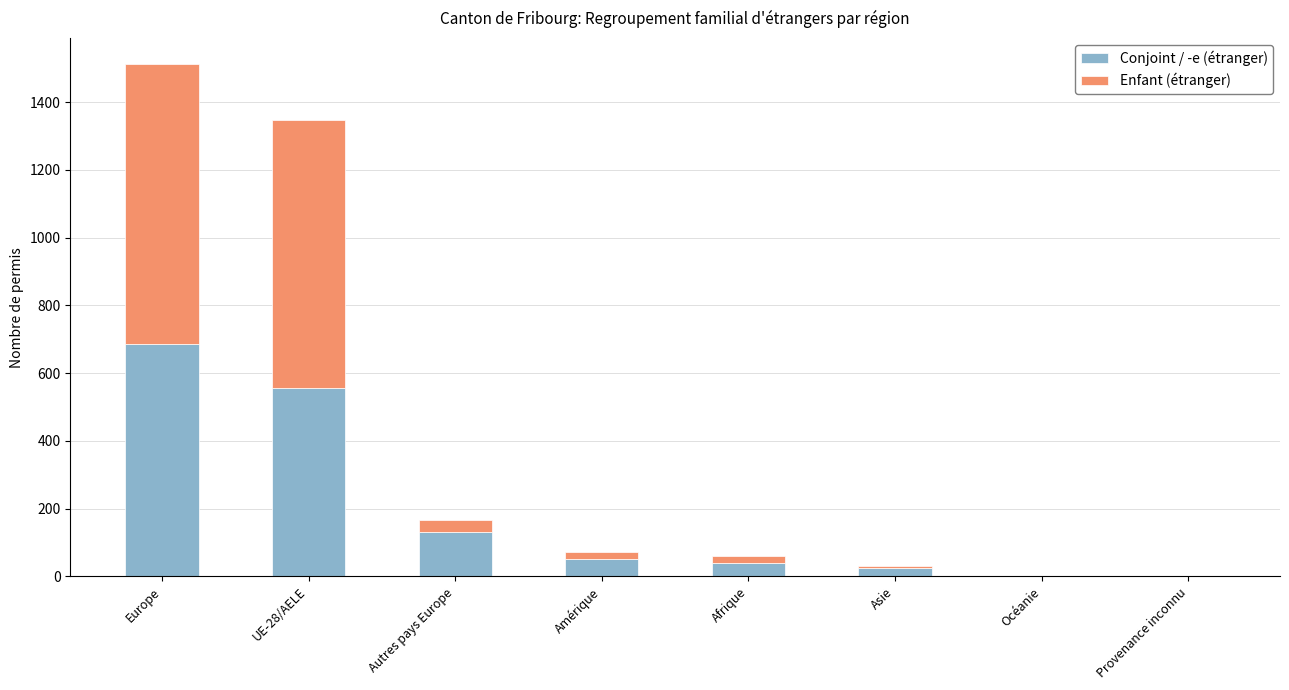

How many distinct data groups are displayed?

2